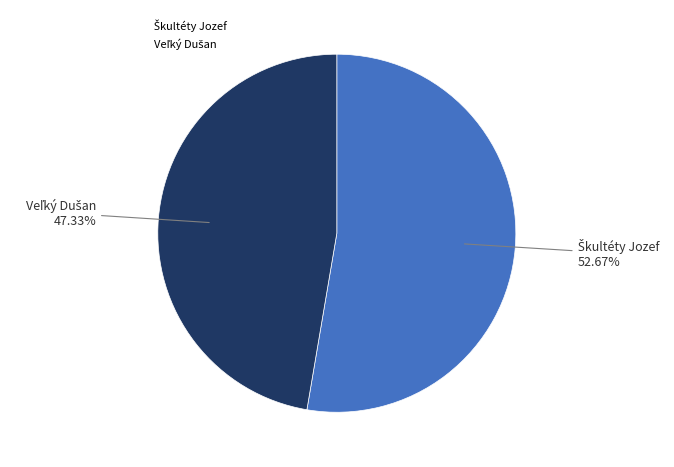

Is there a majority slice in this chart?

Yes